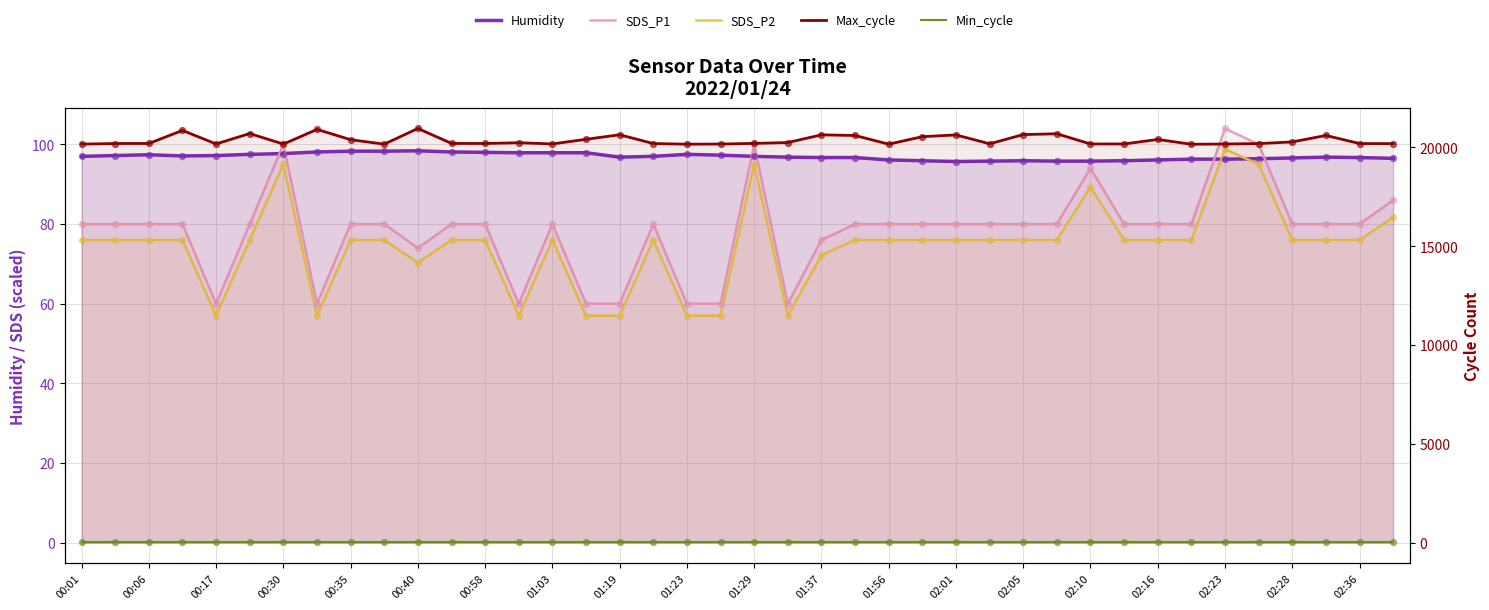

At how many categories does at least one series exceed 20414?

12